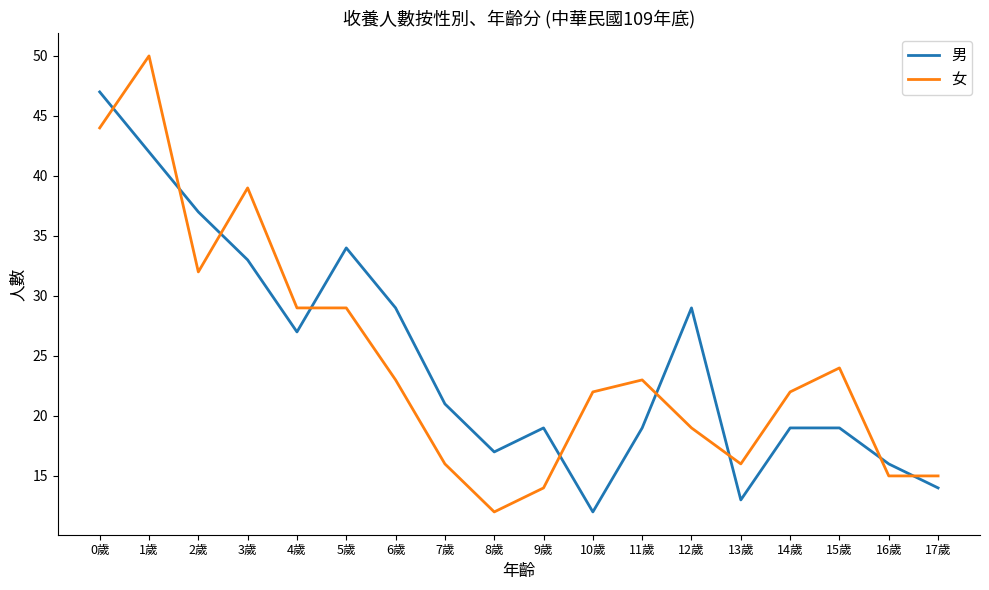

What is the difference between the 女 values at 1歲 and 10歲?

28